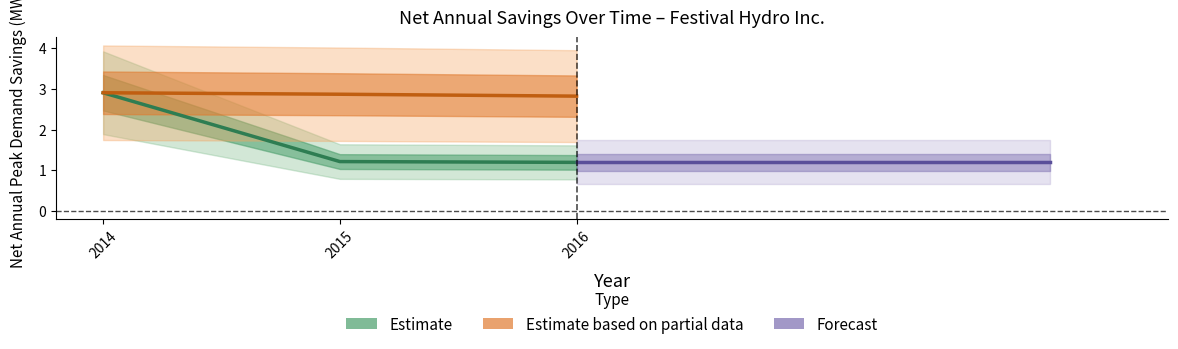

Rank the series by their average value, from lowest to highest.

Forecast, Estimate, Estimate based on partial data